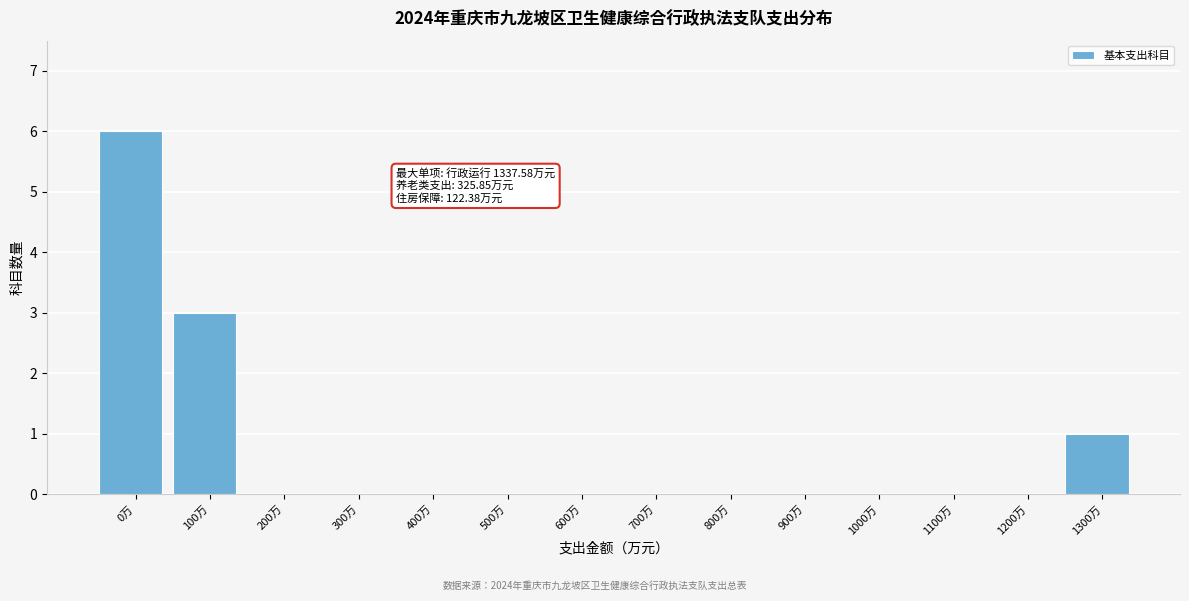

Reading right to left, extract all data points from this chart.

1300万=1	1200万=0	1100万=0	1000万=0	900万=0	800万=0	700万=0	600万=0	500万=0	400万=0	300万=0	200万=0	100万=3	0万=6